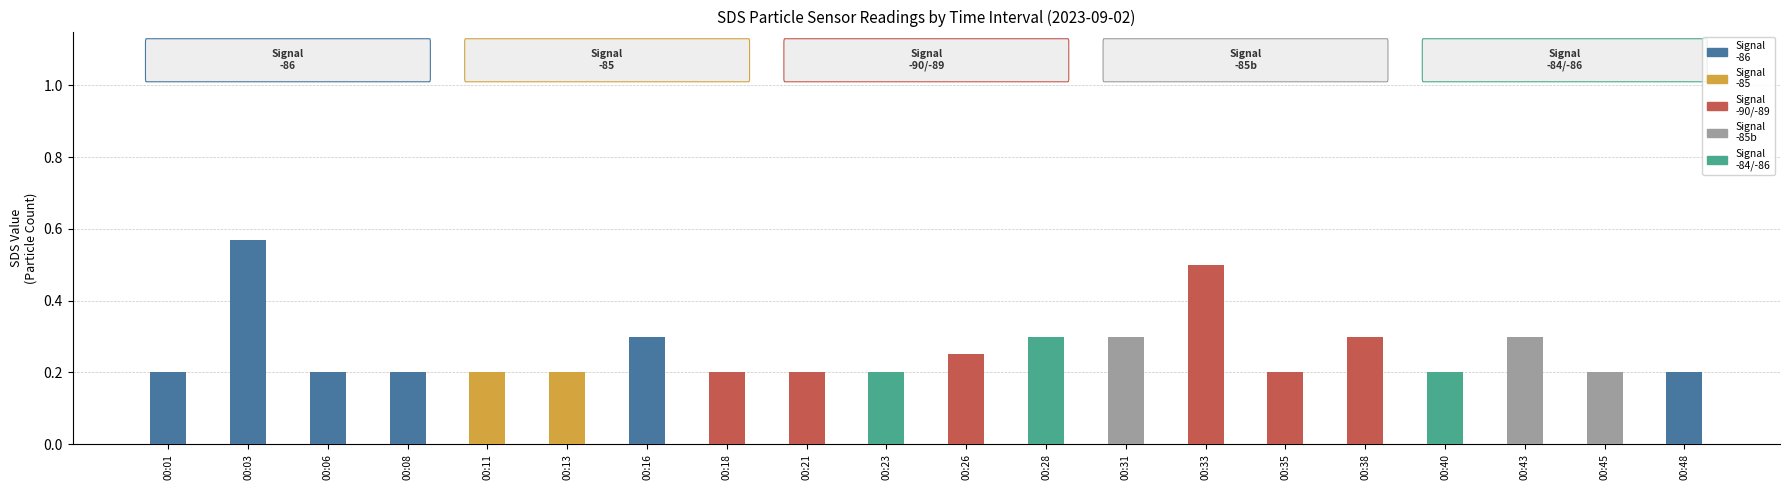

The value of SDS_P1 at 00:31 is 0.3. True or false?

True